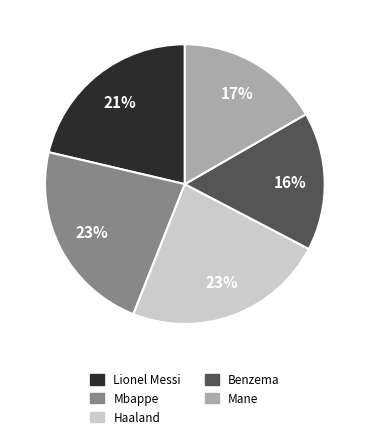

What is the smallest slice in the pie chart?

Benzema